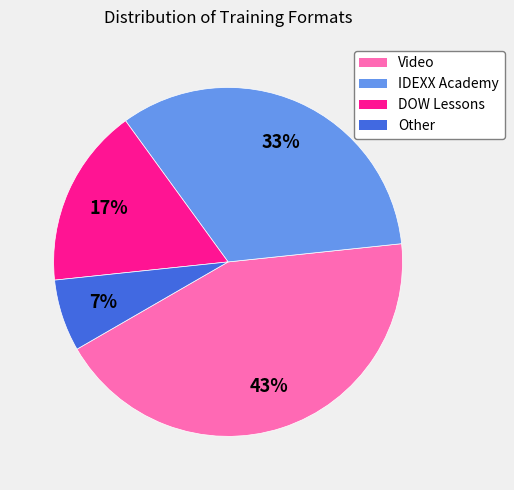

Count the number of slices in the pie.

4